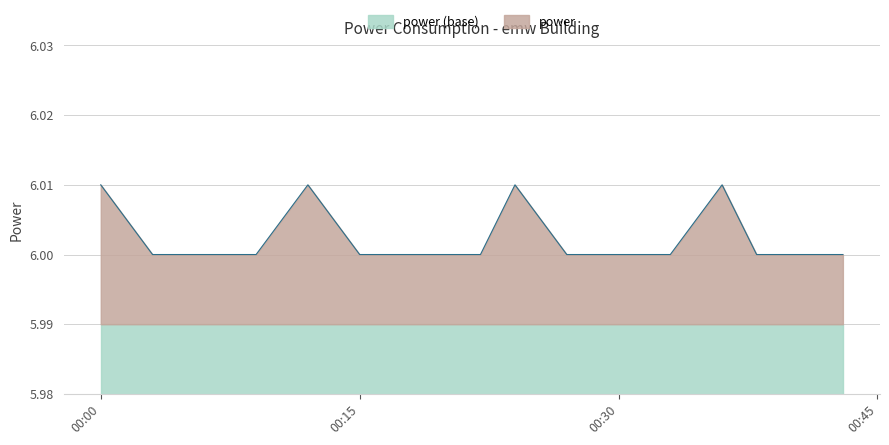

What is the ratio of the value at 2023-08-22T00:03:00 to the value at 2023-08-22T00:36:00?

1.0